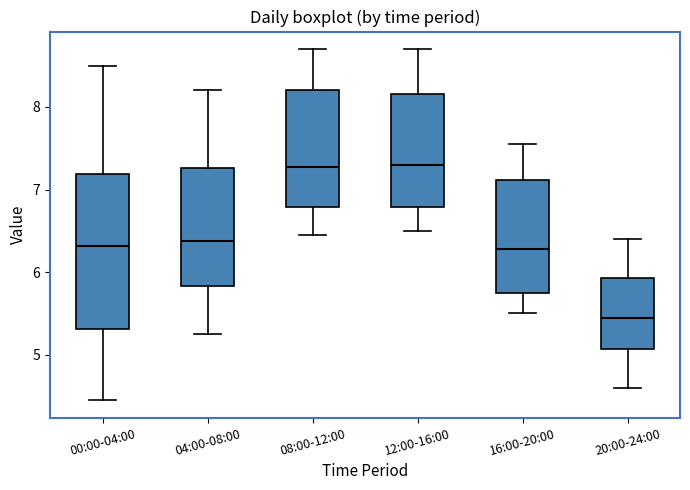

Where is the upper edge of the box for 16:00-20:00 on the y-axis? The values are not printed on the chart, so give them approximately, as read against the axis.

7.1